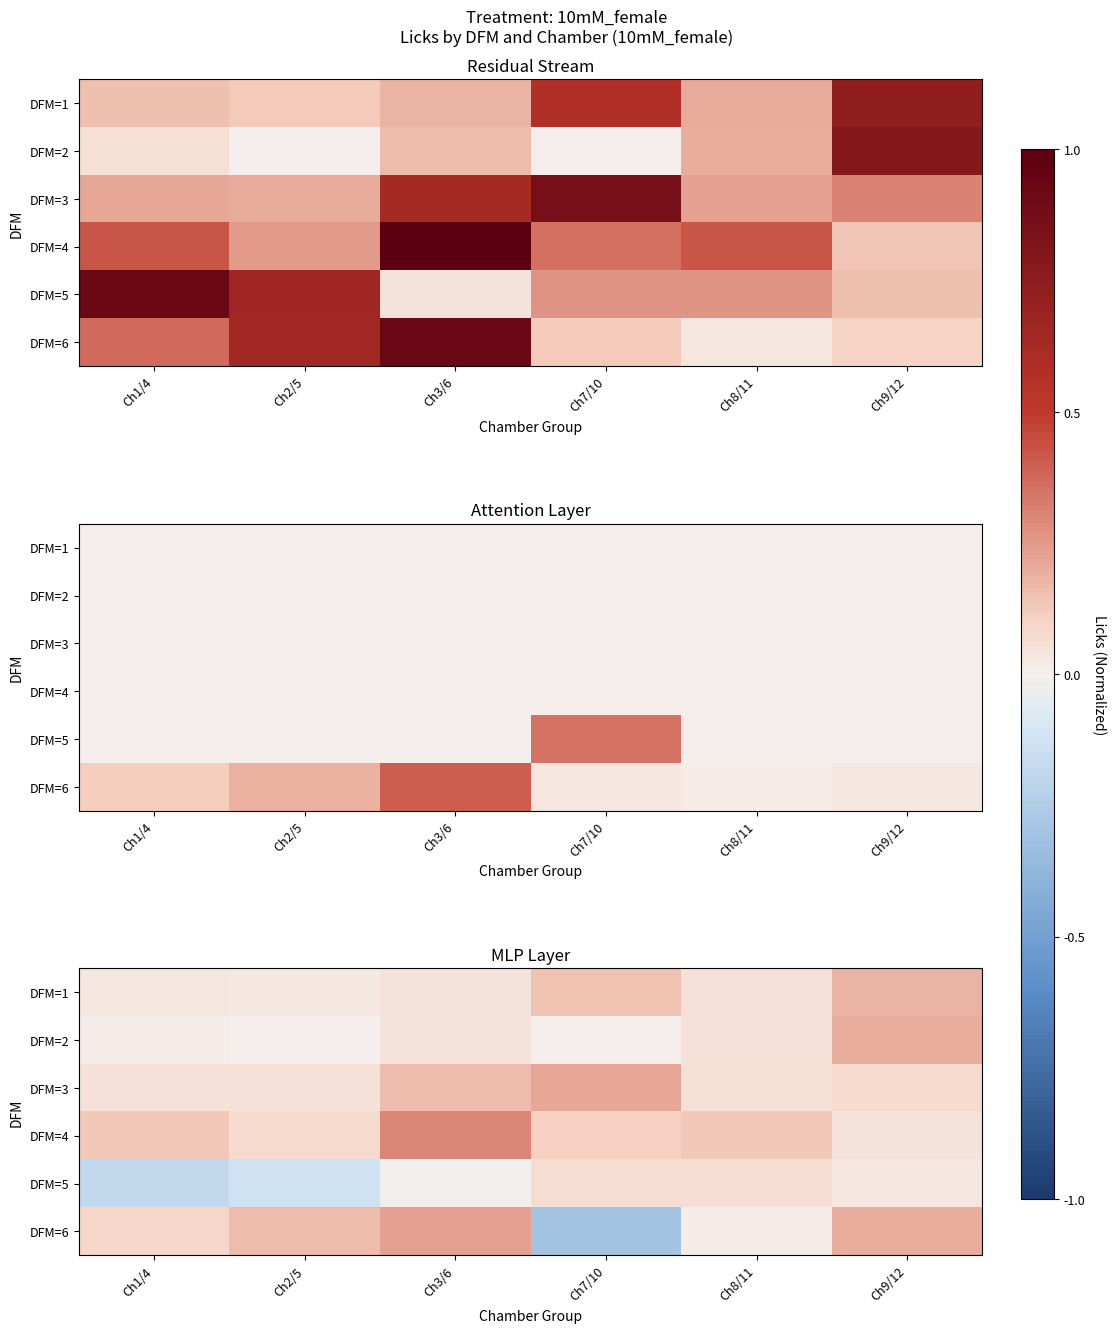

What is the sum of the DFM=3 values at Ch8/11 and Ch9/12?

0.1